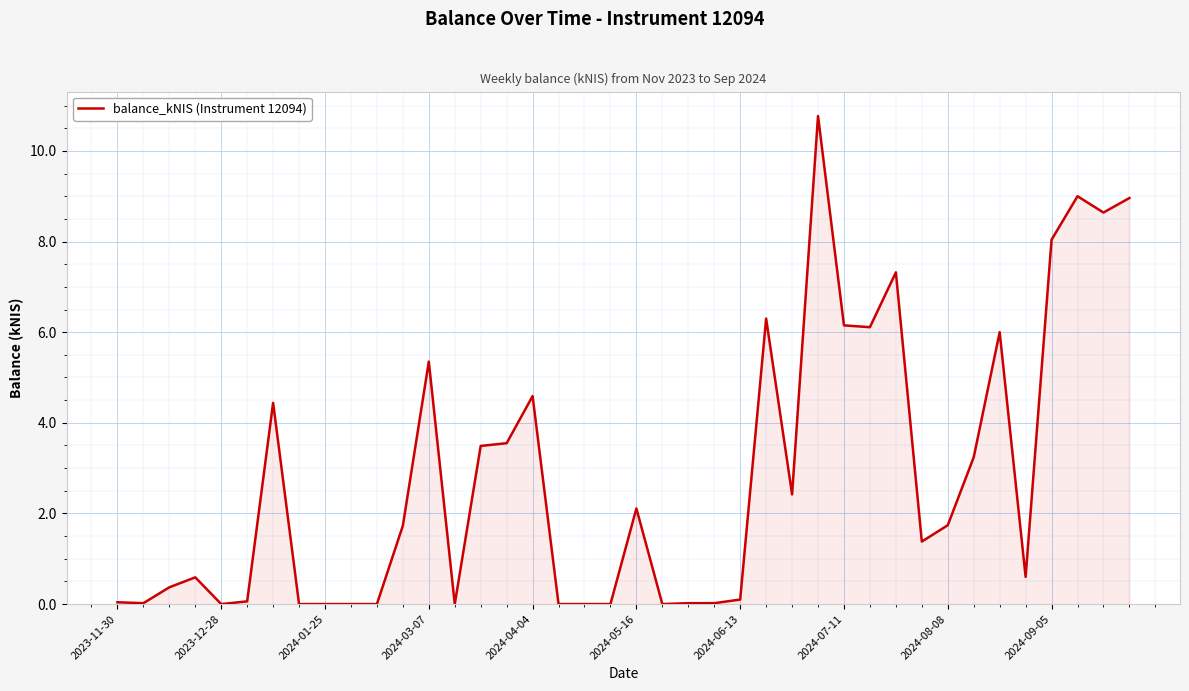

True or false: there are more than 2 points higher than both neighbors.

True